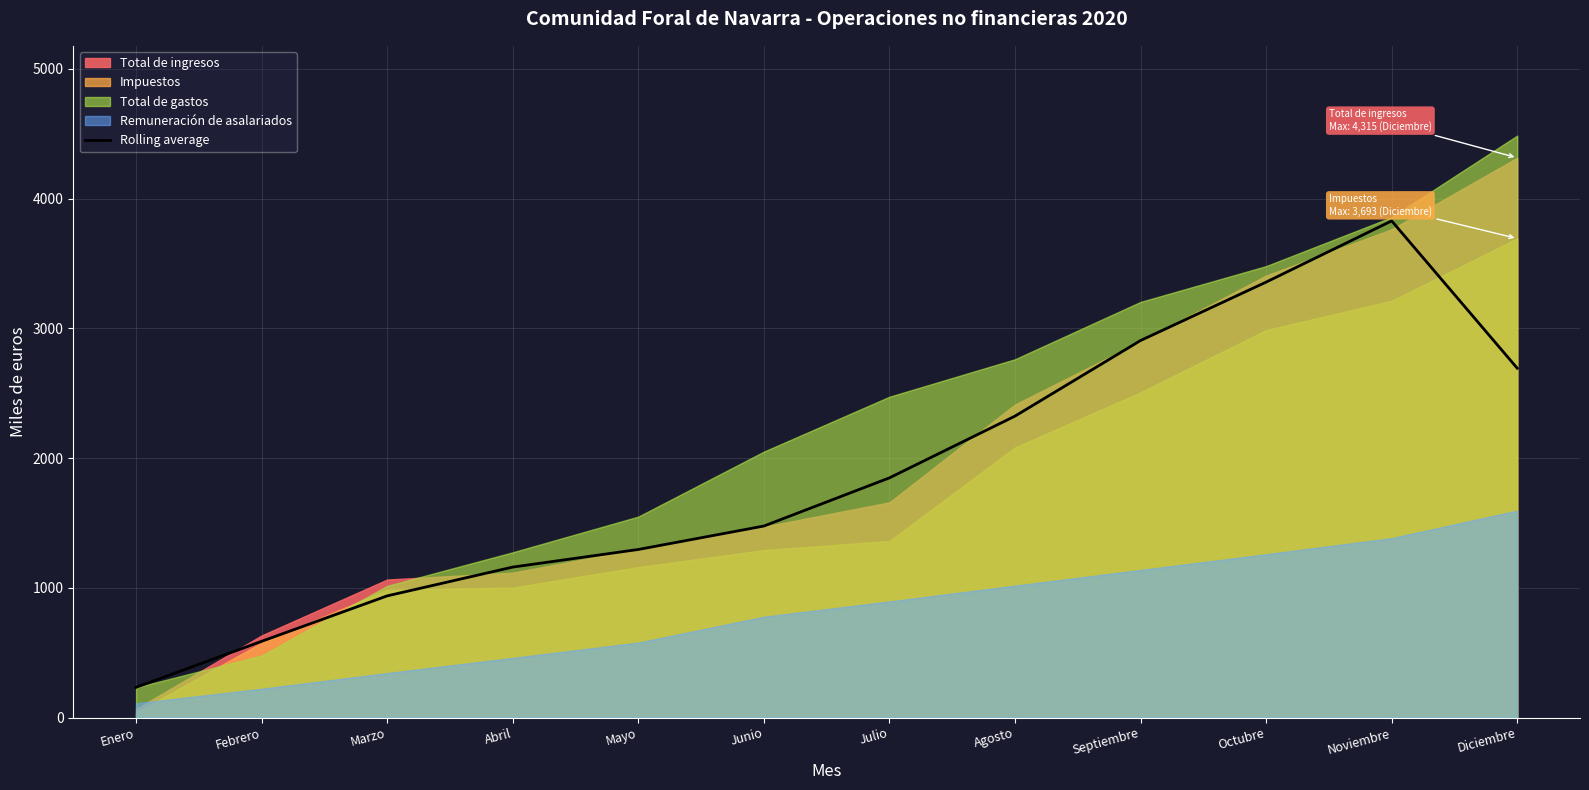

The value of Rolling average at Abril is 1160.0. True or false?

True